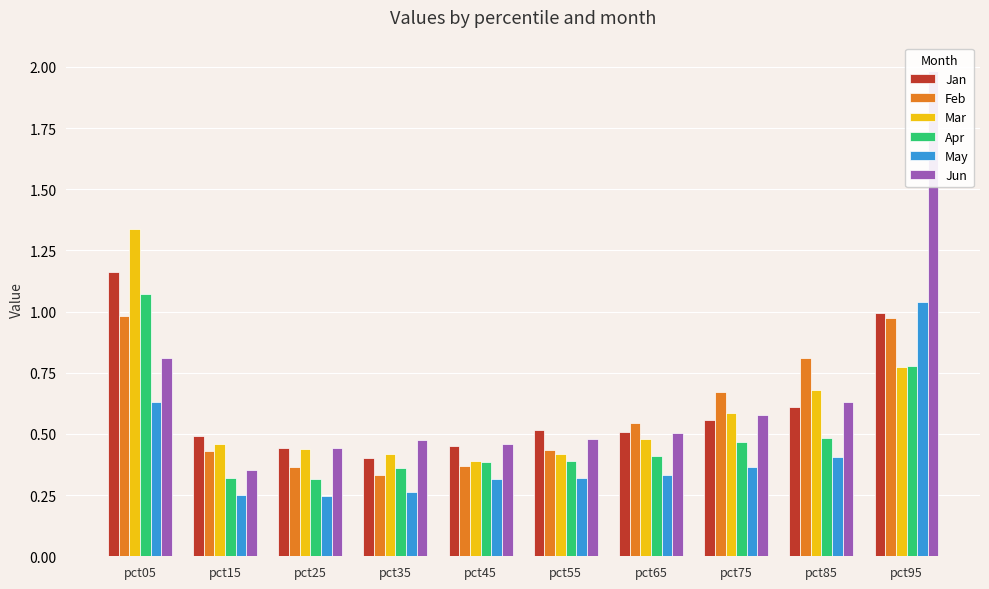

What is the value of the Jan bar at the 6th from the left?

0.5